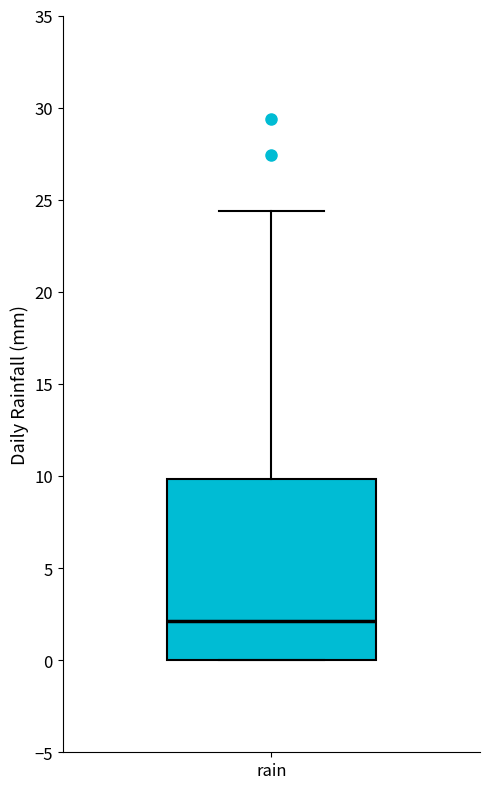

Read this box plot against the y-axis: the position of the median line, the range covered by the box, and the ends of both whiskers. The values are not printed on the chart, so give them approximately, as read against the axis.

median 2.0, box 0.0 to 10.0, whiskers 0.0 to 24.5